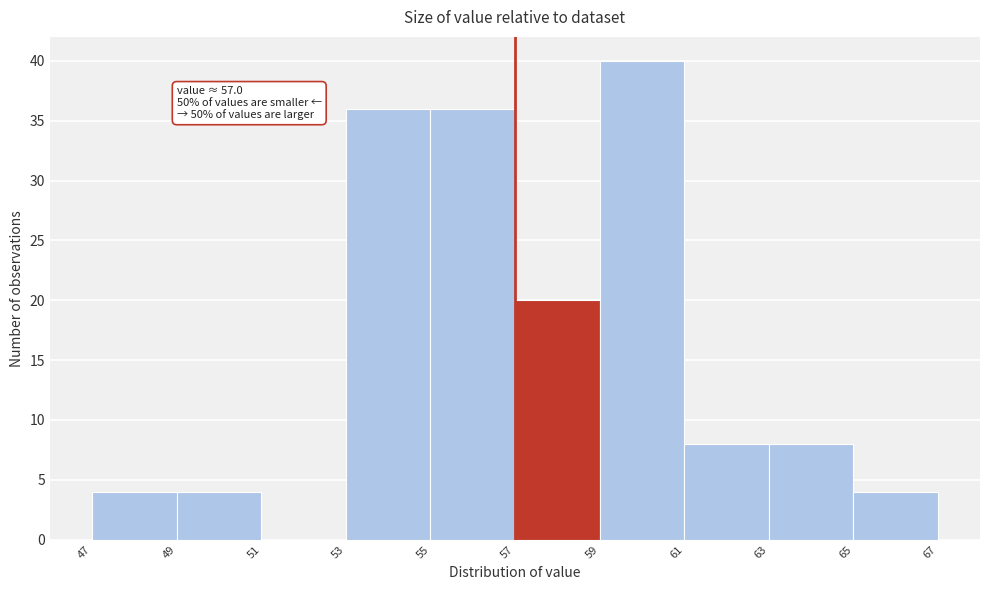

Over which range of the x-axis is the bar tallest?

59 to 61